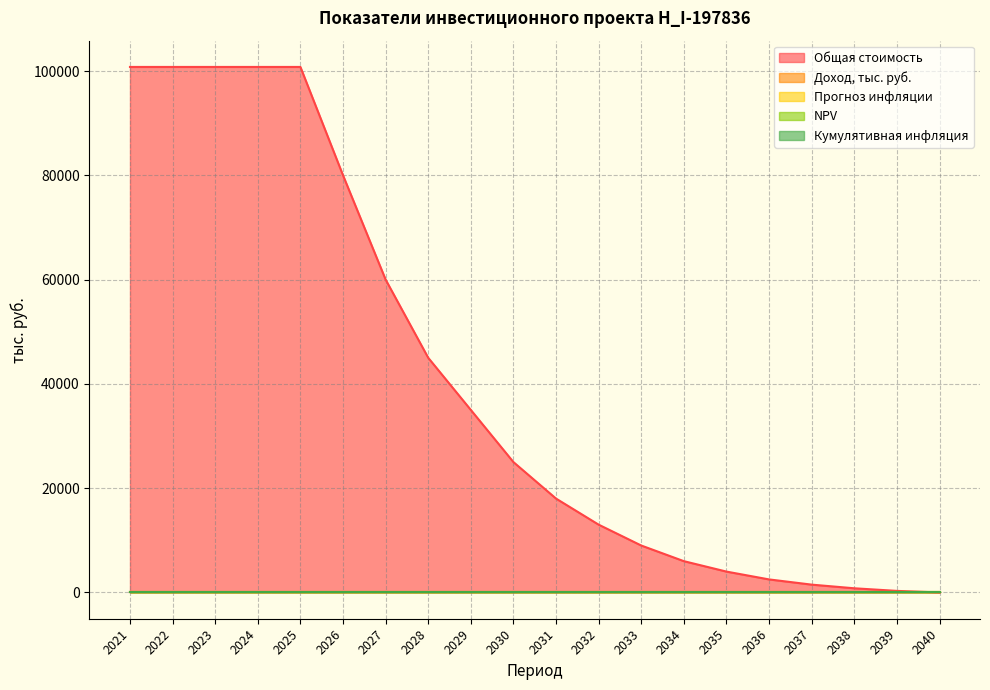

Reading left to right, extract all data points from this chart.

Доход, тыс. руб.: 0.0	0.0	0.0	0.0	0.0	0.0	0.0	0.0	0.0	0.0	0.0	0.0	0.0	0.0	0.0	0.0	0.0	0.0	0.0	0.0
Прогноз инфляции: 0.0	0.0	0.0	0.0	0.0	0.0	0.0	0.0	0.0	0.0	0.0	0.0	0.0	0.0	0.0	0.0	0.0	0.0	0.0	0.0
NPV: 0.0	0.0	0.0	0.0	0.0	0.0	0.0	0.0	0.0	0.0	0.0	0.0	0.0	0.0	0.0	0.0	0.0	0.0	0.0	0.0
Кумулятивная инфляция: 0.0	0.0	0.0	0.0	0.0	0.0	0.0	0.0	0.0	0.0	0.0	0.0	0.0	0.0	0.0	0.0	0.0	0.0	0.0	0.0
Общая стоимость: 100781.8	100781.8	100781.8	100781.8	100781.8	80000.0	60000.0	45000.0	35000.0	25000.0	18000.0	13000.0	9000.0	6000.0	4000.0	2500.0	1500.0	800.0	300.0	0.0